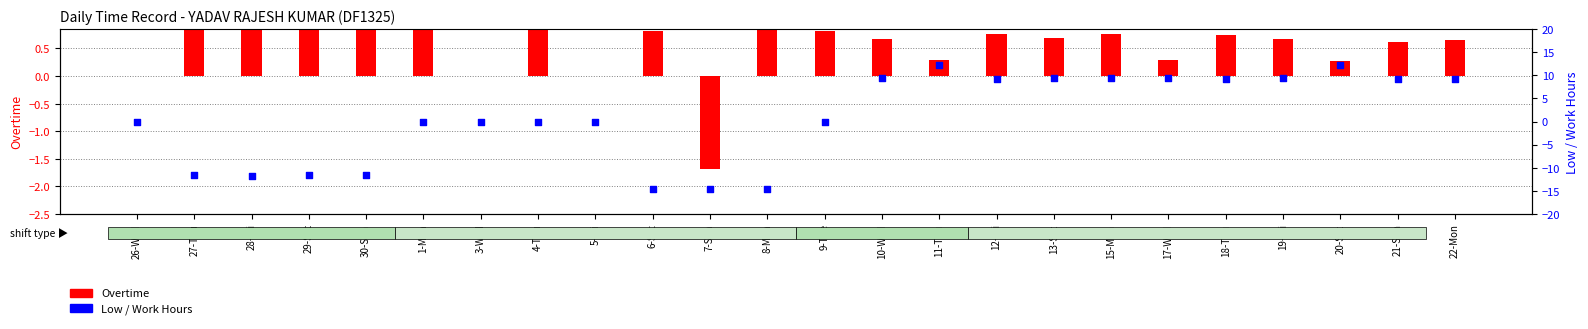

Which series contains the lowest Y value?

Low / Work Hours